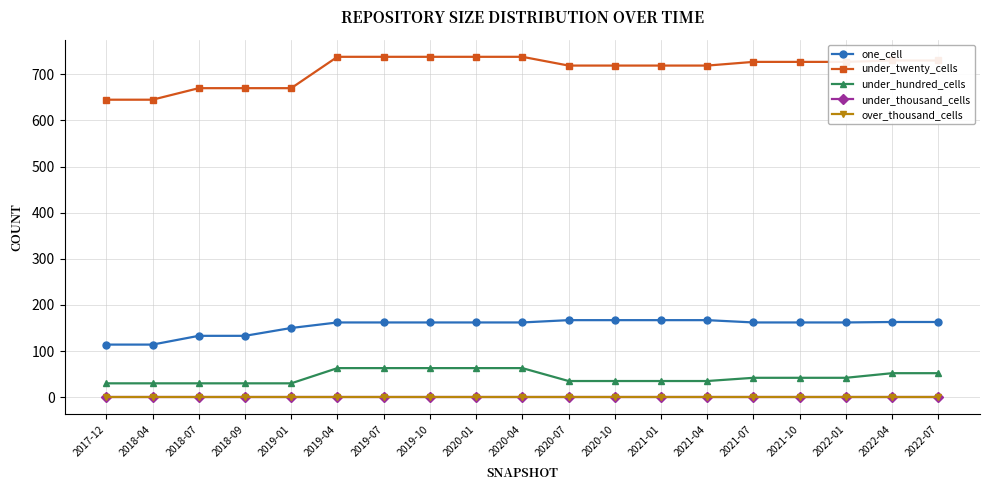

Does the chart have visible grid lines?

Yes